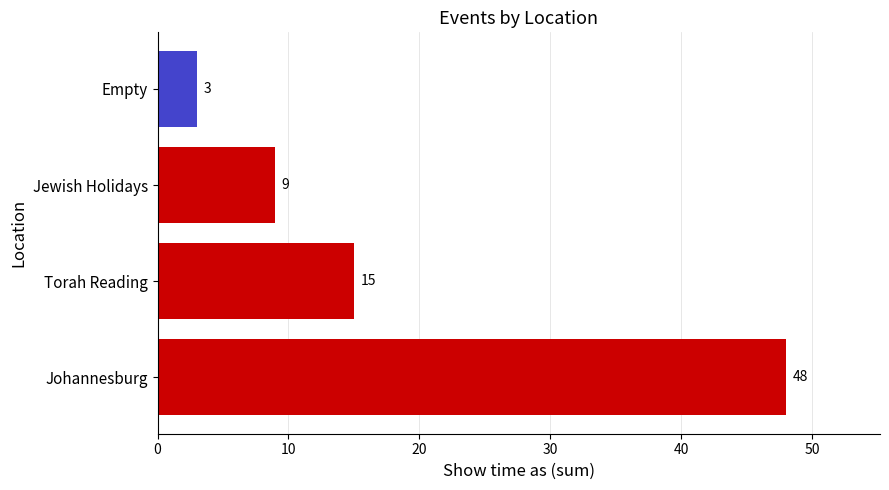

True or false: the data shows 6 at Jewish Holidays.

False